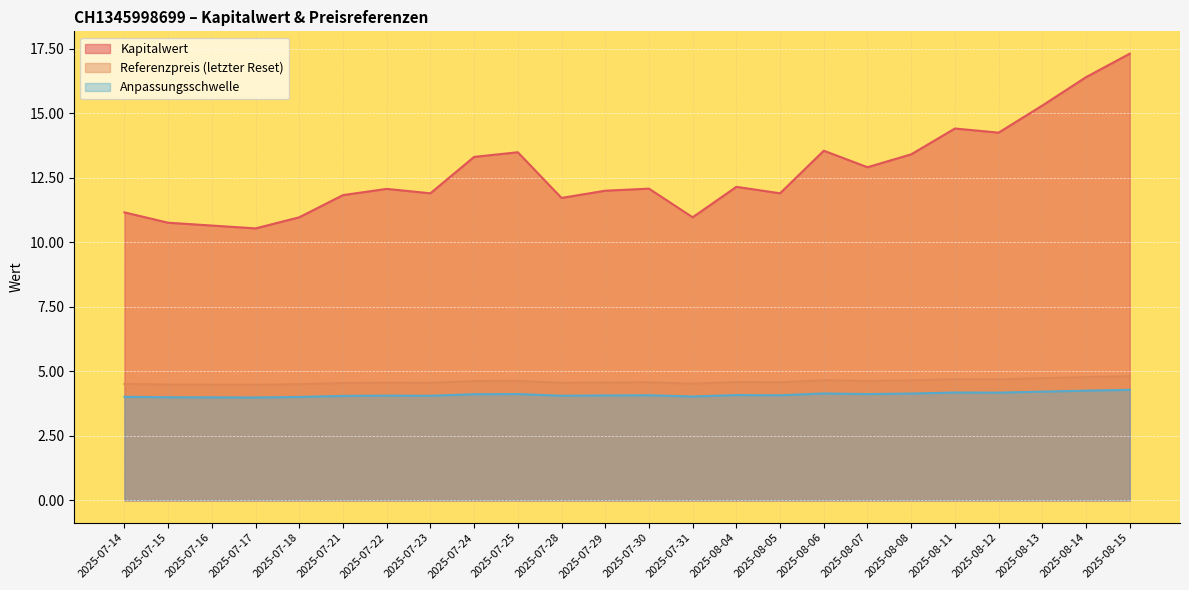

What is the total value across all series at 2025-07-29?

20.6